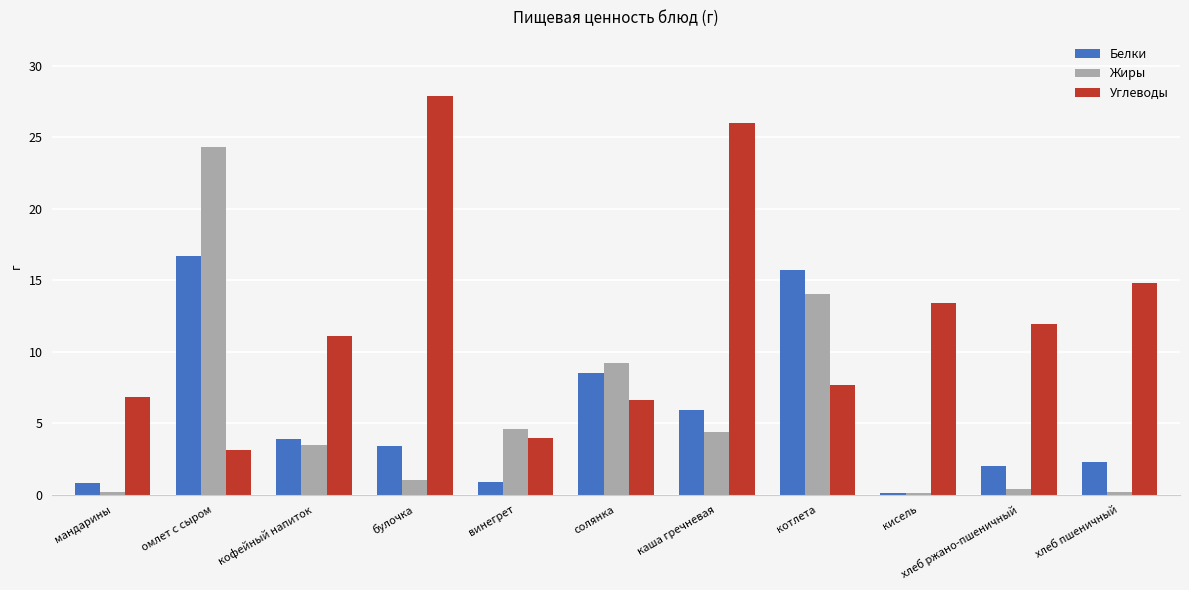

At which category does the chart reach its peak across all series?

булочка